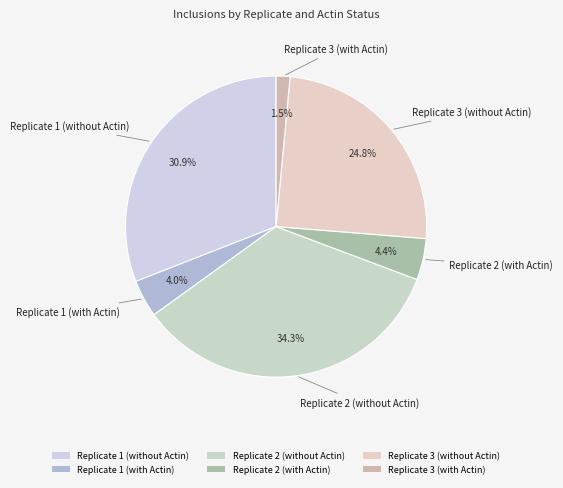

What is the smallest slice in the pie chart?

Replicate 3 (with Actin)